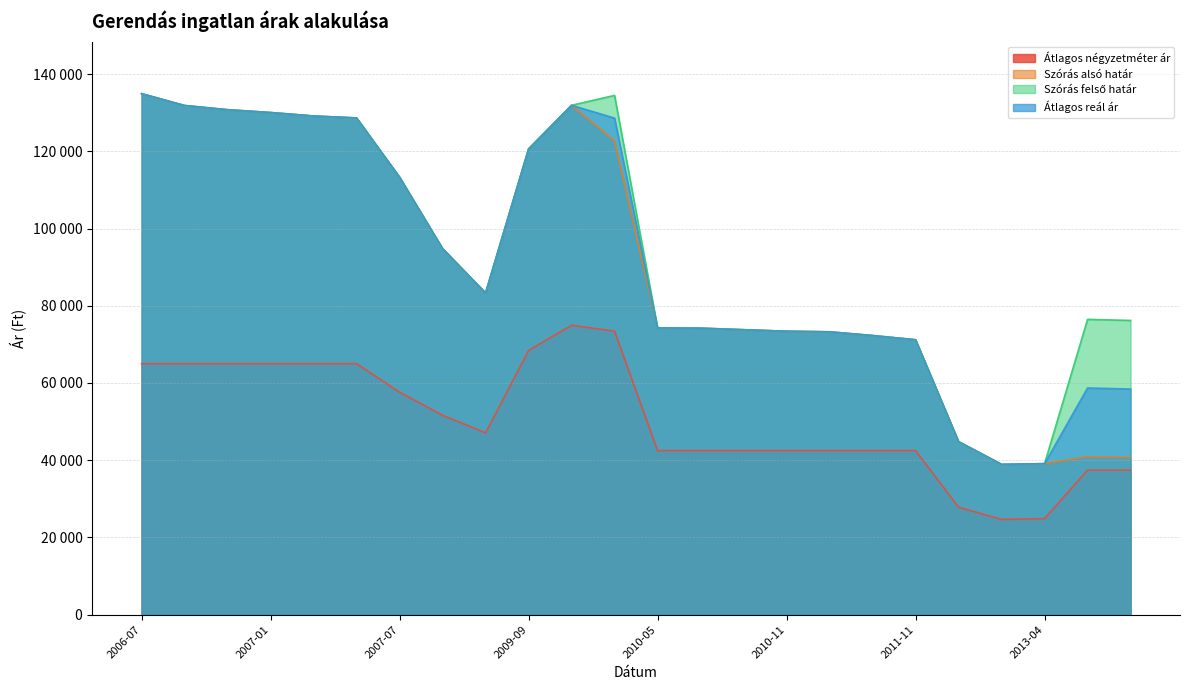

The Átlagos négyzetméter ár series shows 61067 at 2013-06. True or false?

False